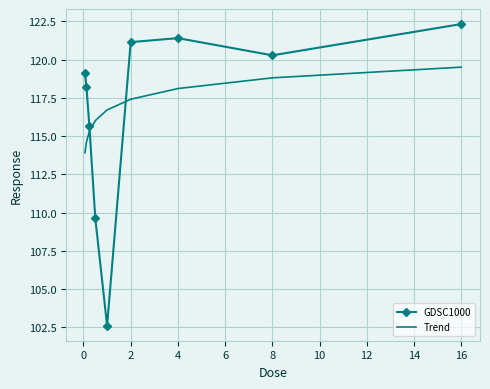

True or false: GDSC1000 and Trend cross at least once.

True